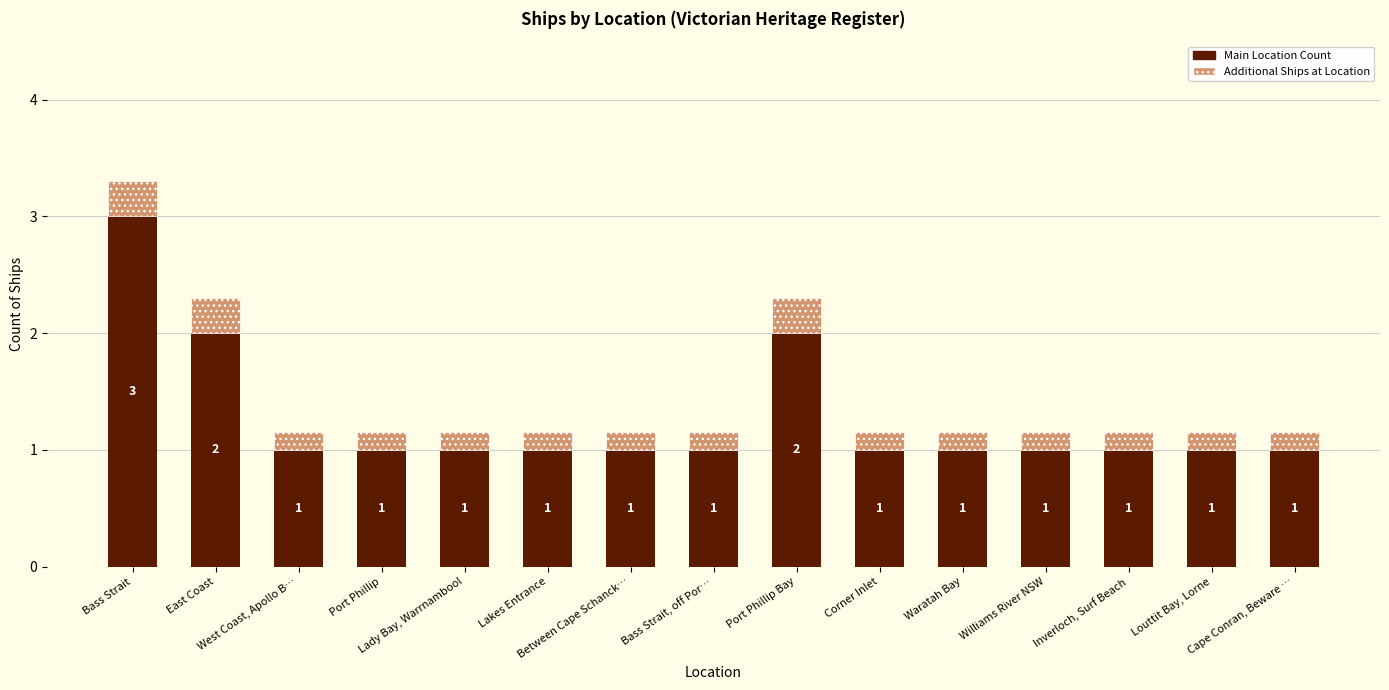

What is the highest value of the Main Location Count series?

3.0